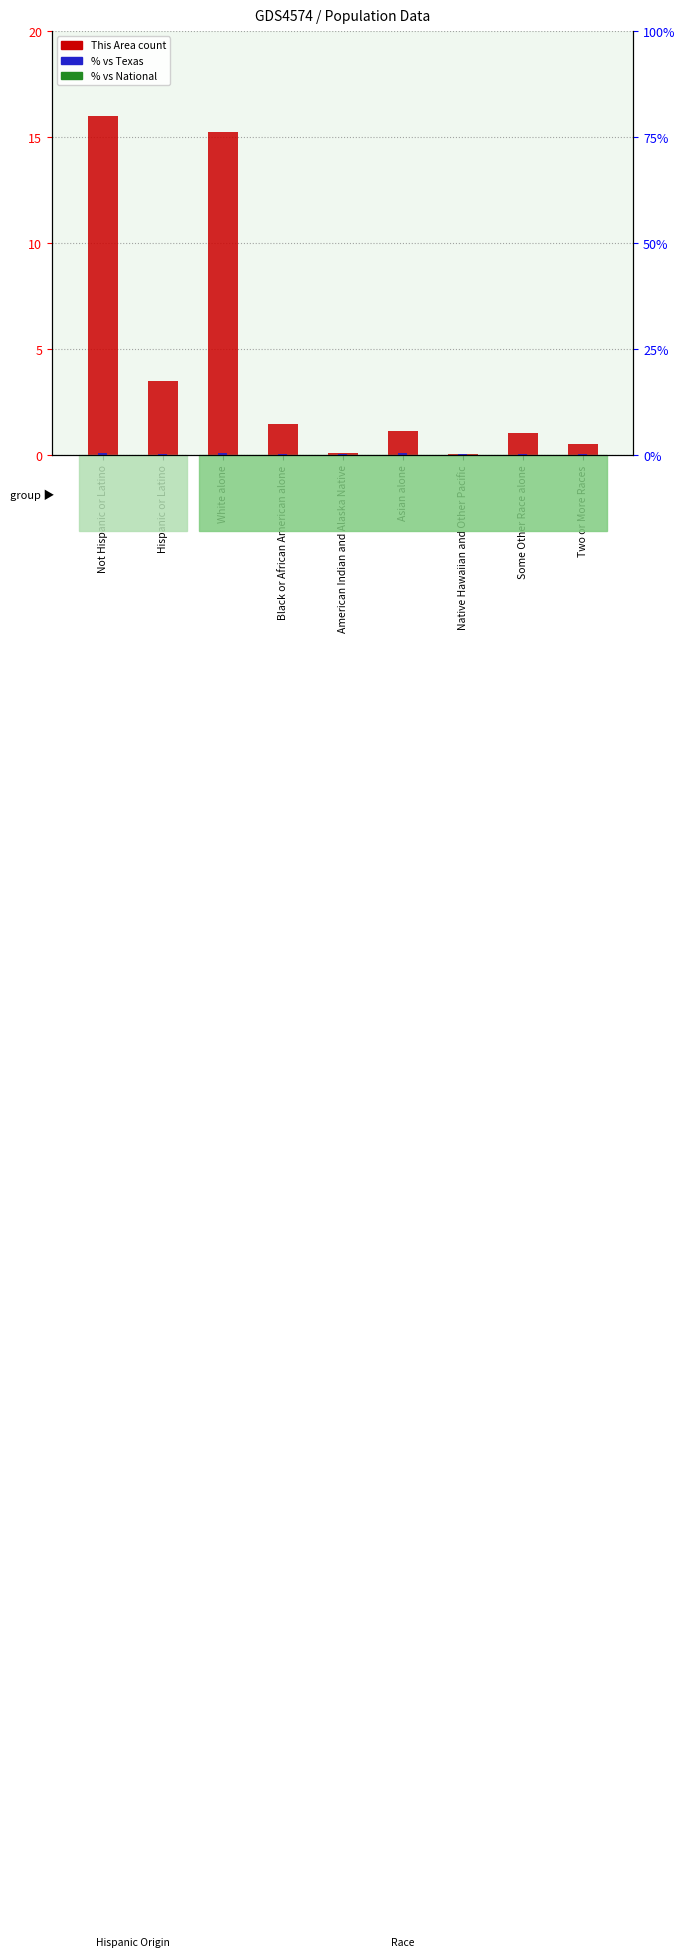

What is the lowest value of the % vs Texas series?

0.1